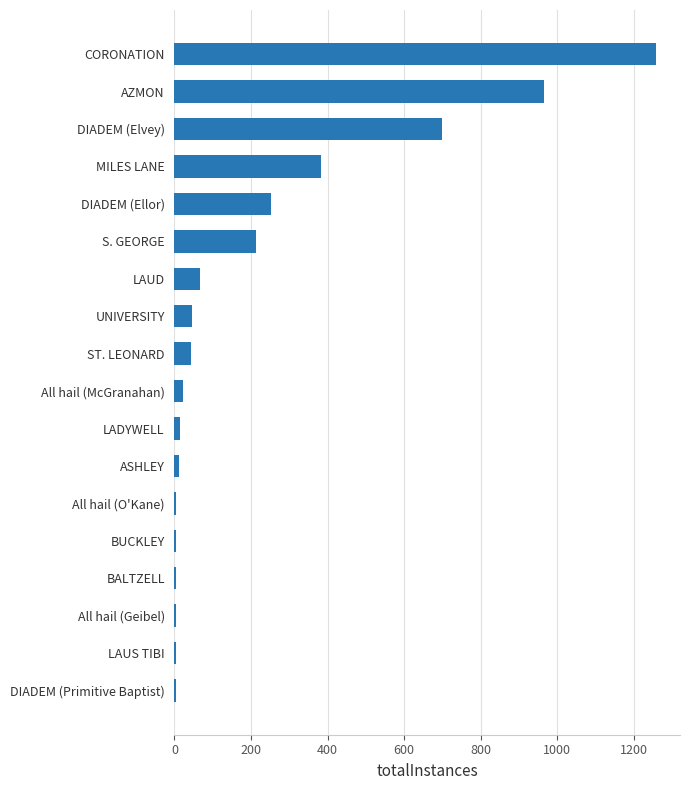

Count the number of data series in this chart.

1